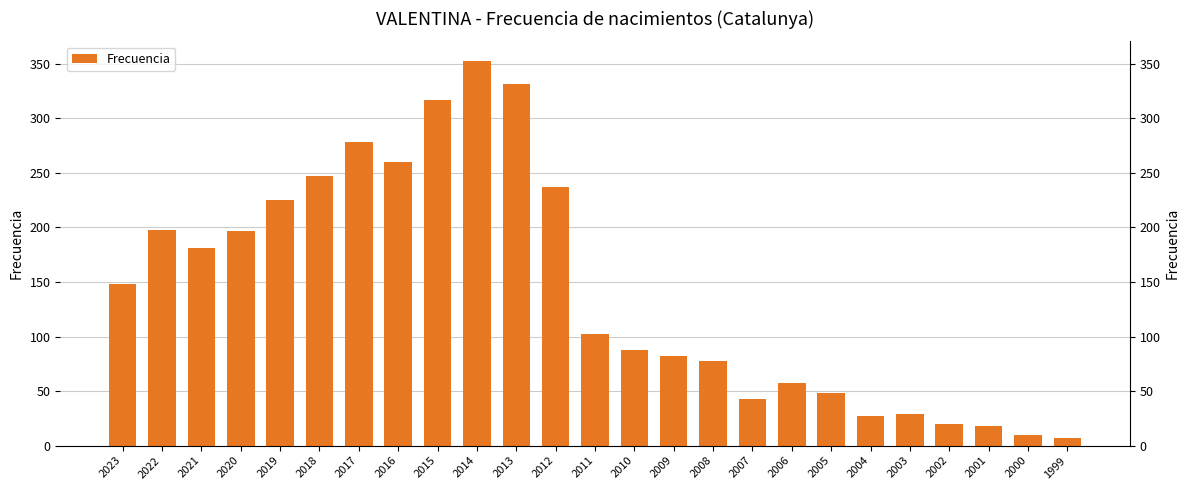

At which label is the value closest to 180?

2021